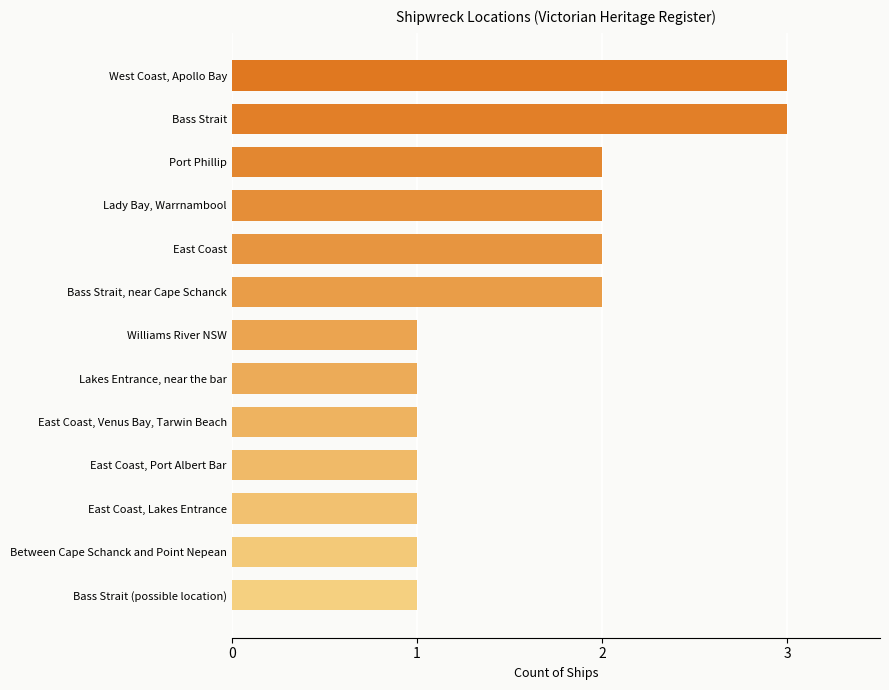

Count the number of data series in this chart.

1